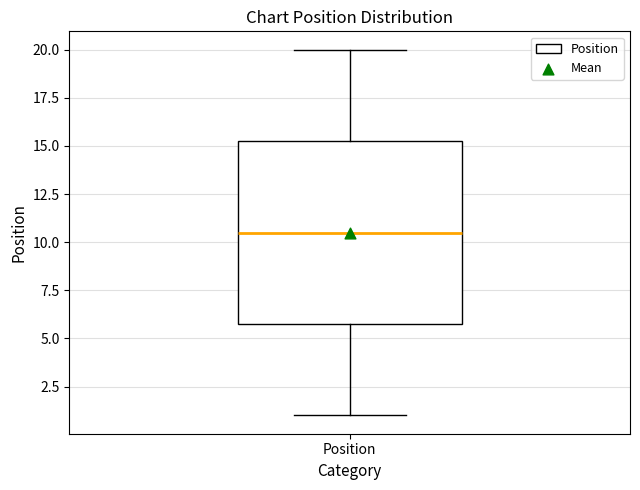

Where does the upper whisker of the box for Position end on the y-axis? The values are not printed on the chart, so give them approximately, as read against the axis.

20.0